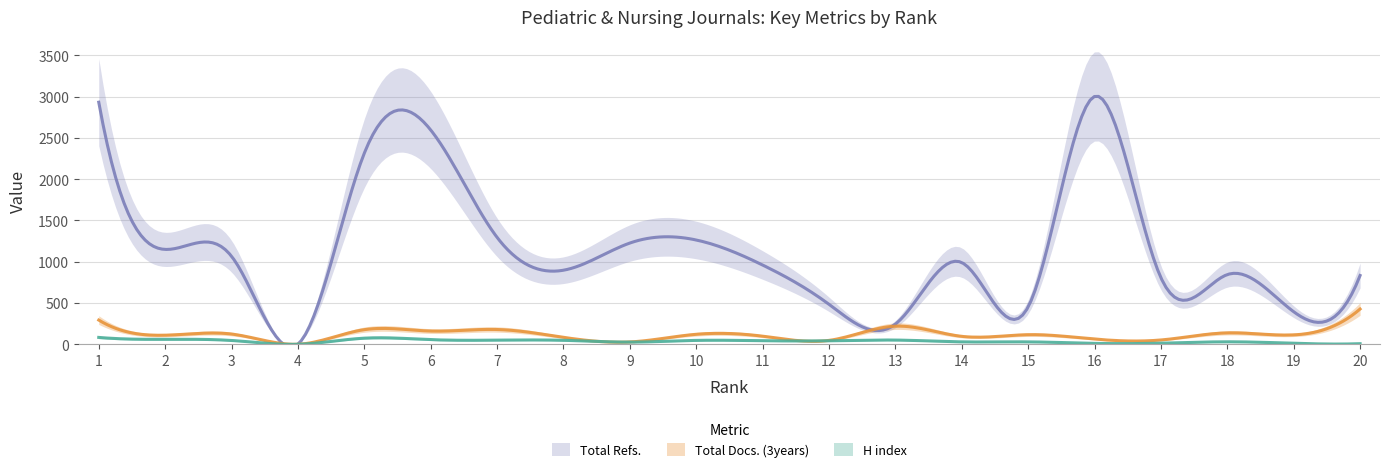

Rank the categories by Total Docs. (3years) value from highest to lowest.

20, 1, 13, 7, 5, 6, 18, 3, 10, 15, 19, 2, 11, 14, 8, 16, 17, 12, 9, 4